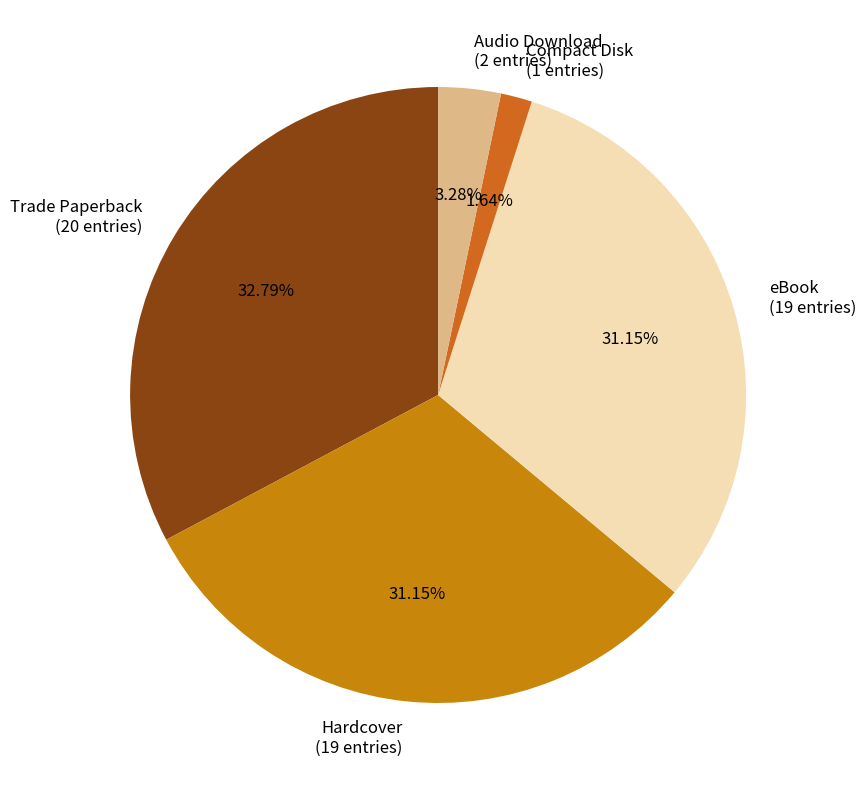

What percentage is the Audio Download slice, to the nearest percent?

3%